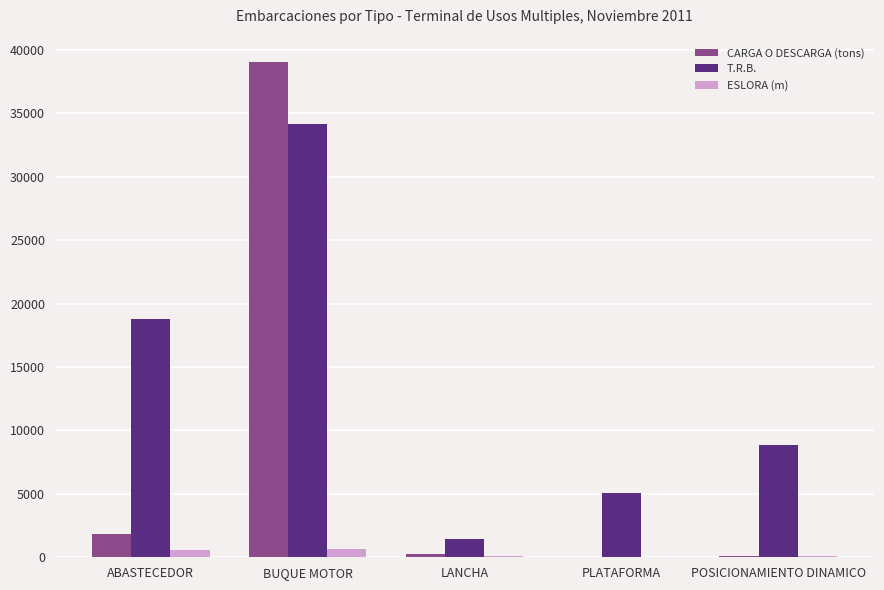

Which series changed the most between PLATAFORMA and POSICIONAMIENTO DINAMICO?

T.R.B.